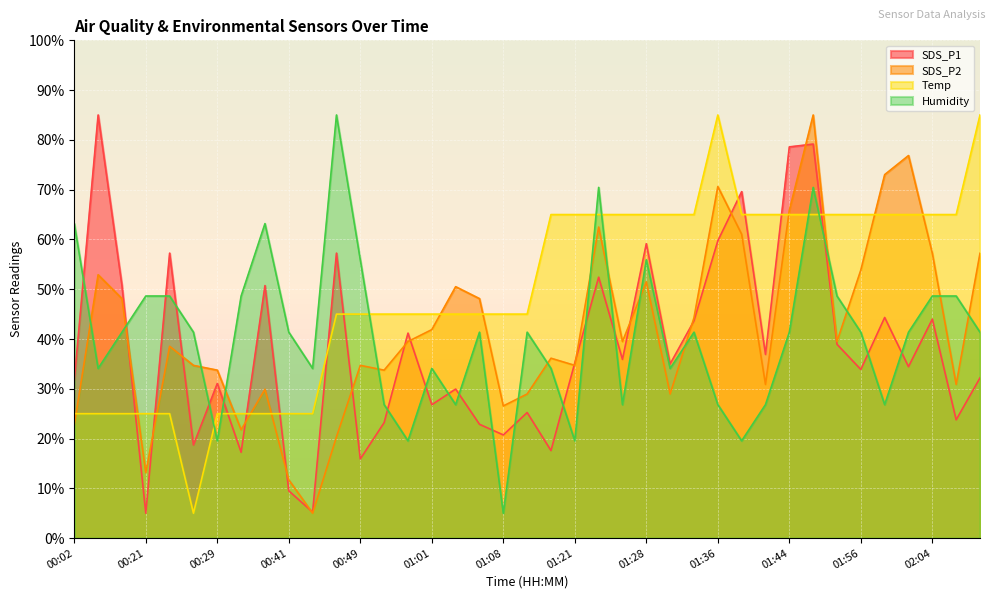

What are all the series names shown in the legend?

SDS_P1, SDS_P2, Temp, Humidity